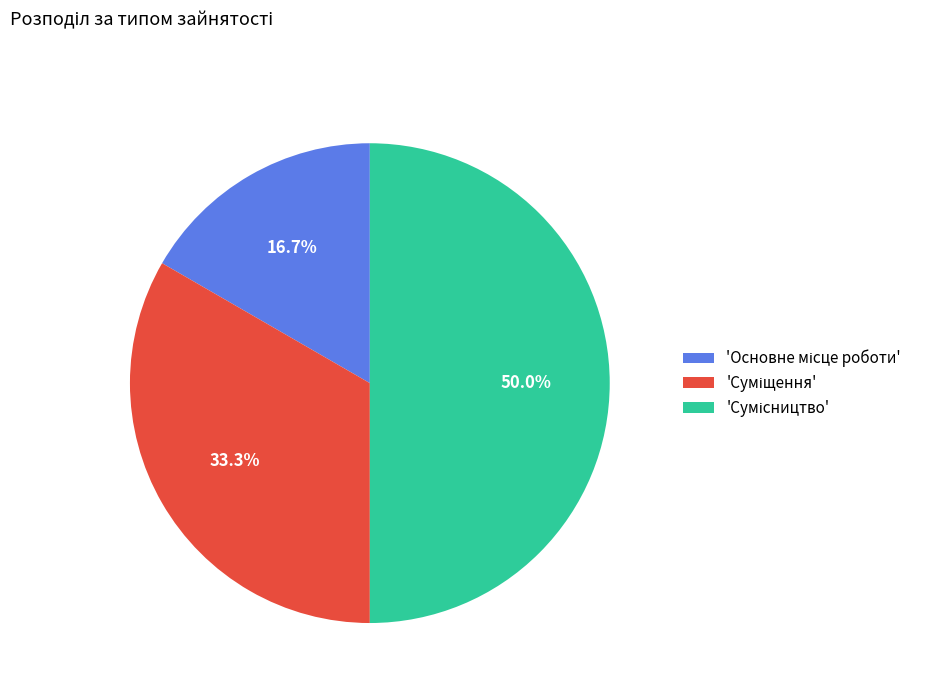

Rank the categories by value from highest to lowest.

Сумісництво, Суміщення, Основне місце роботи